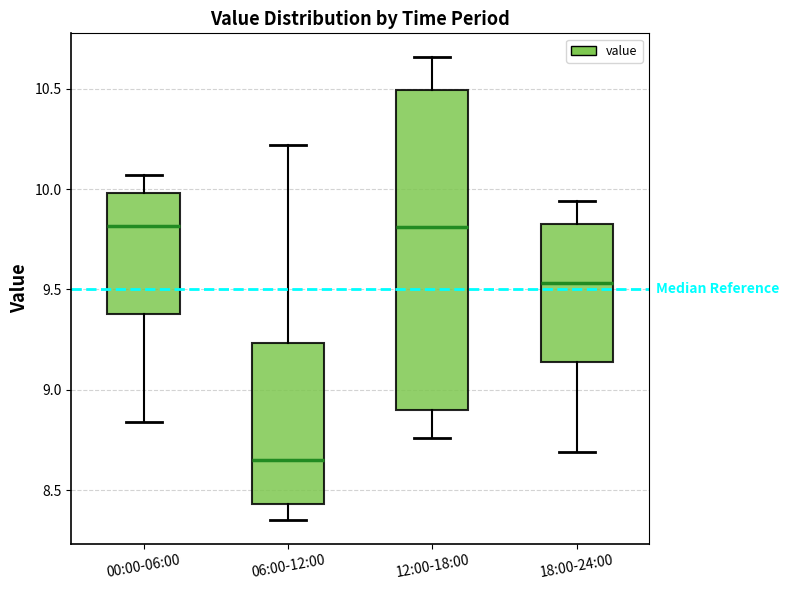

Comparing the boxes themselves (not the whiskers), which one is the tallest?

12:00-18:00